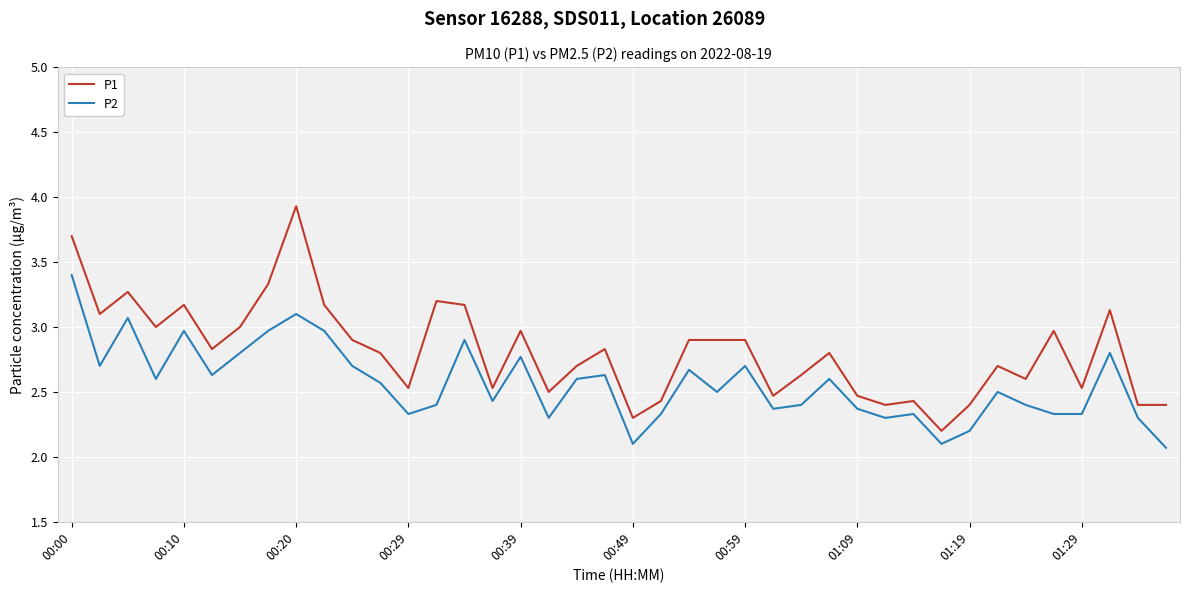

True or false: P2 has more than 2 points higher than both neighbors.

True